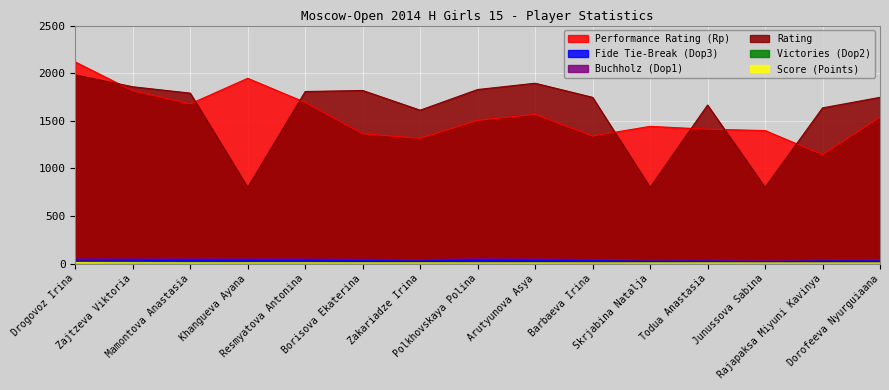

List the labels in order of Rating value, largest first.

Drogovoz Irina, Arutyunova Asya, Zajtzeva Viktoria, Polkhovskaya Polina, Borisova Ekaterina, Resmyatova Antonina, Mamontova Anastasia, Barbaeva Irina, Dorofeeva Nyurguiaana, Todua Anastasia, Rajapaksa Miyuni Kavinya, Zakariadze Irina, Khangueva Ayana, Skrjabina Natalja, Junussova Sabina